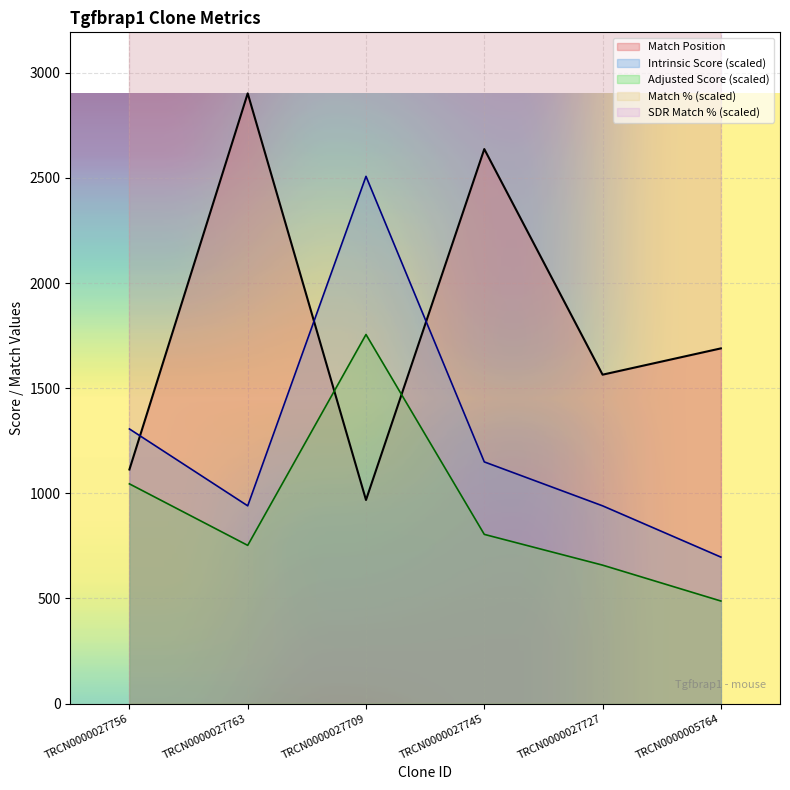

Which has a higher value, TRCN0000027709 or TRCN0000027745?

TRCN0000027745